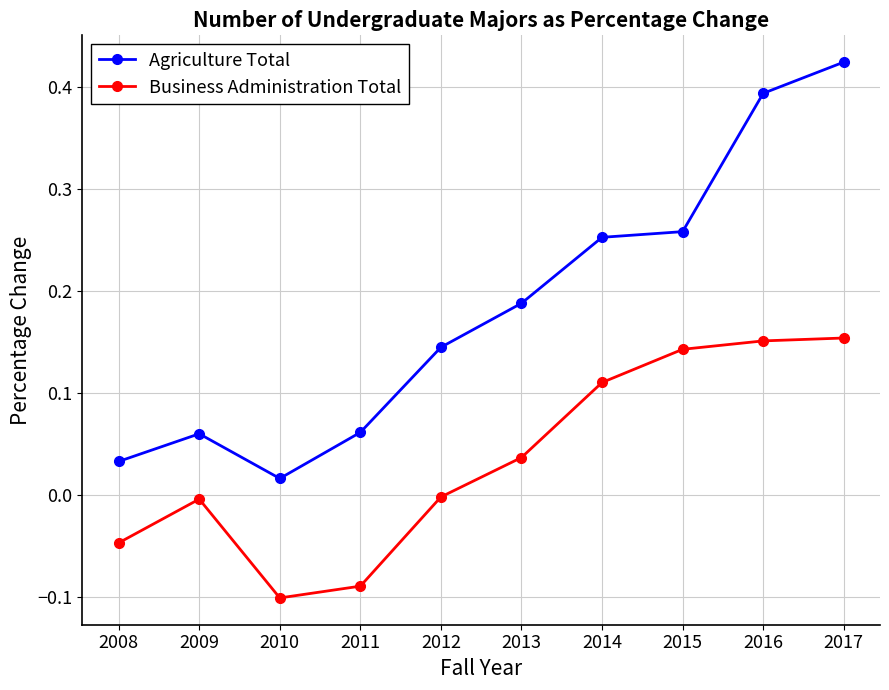

How many distinct data groups are displayed?

2